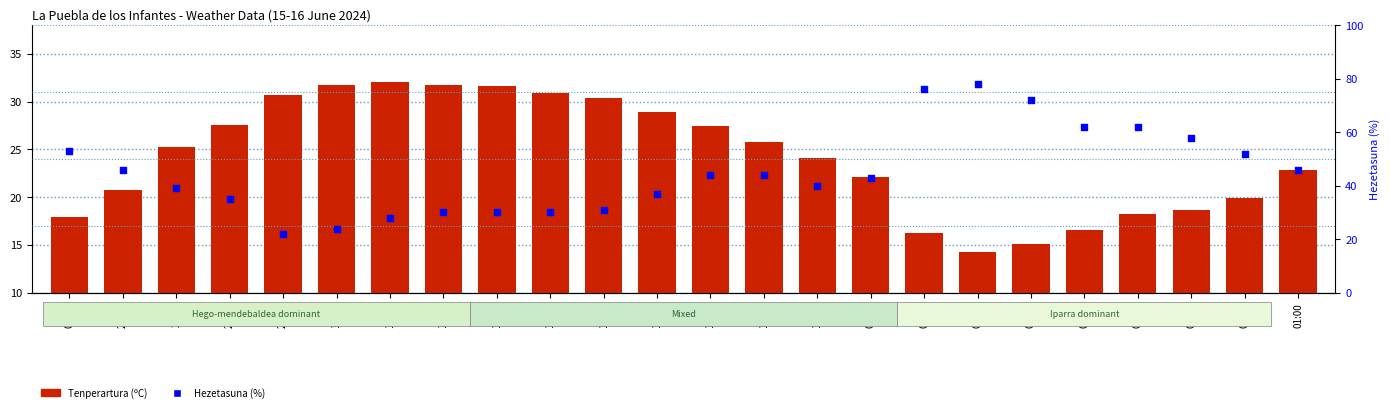

Which series reaches the maximum Y coordinate?

Hezetasuna (%)